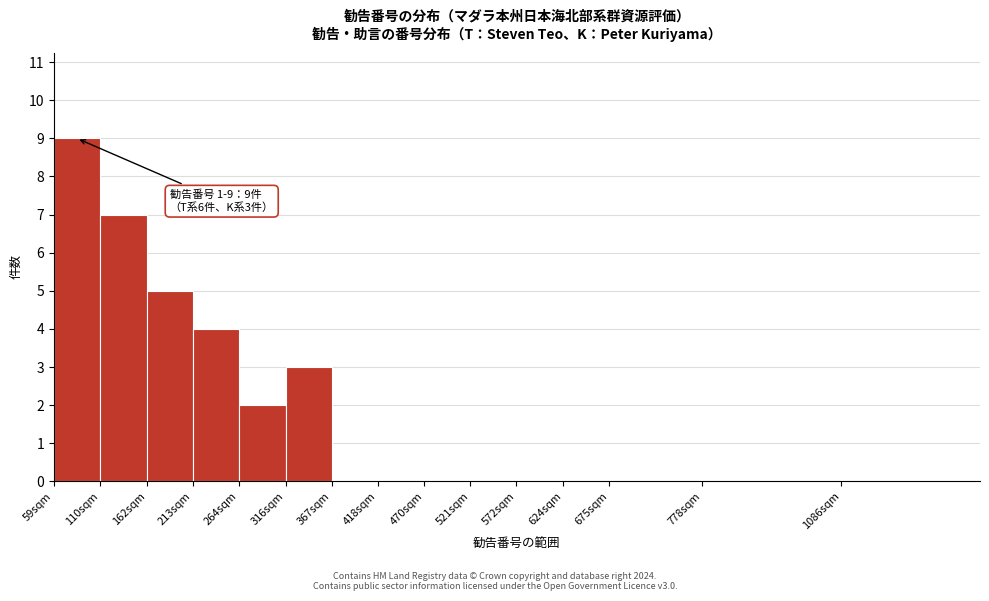

Reading left to right, list all the values displayed in this chart.

59sqm=9	110sqm=7	162sqm=5	213sqm=4	264sqm=2	316sqm=3	367sqm=0	418sqm=0	470sqm=0	521sqm=0	572sqm=0	624sqm=0	675sqm=0	778sqm=0	1086sqm=0